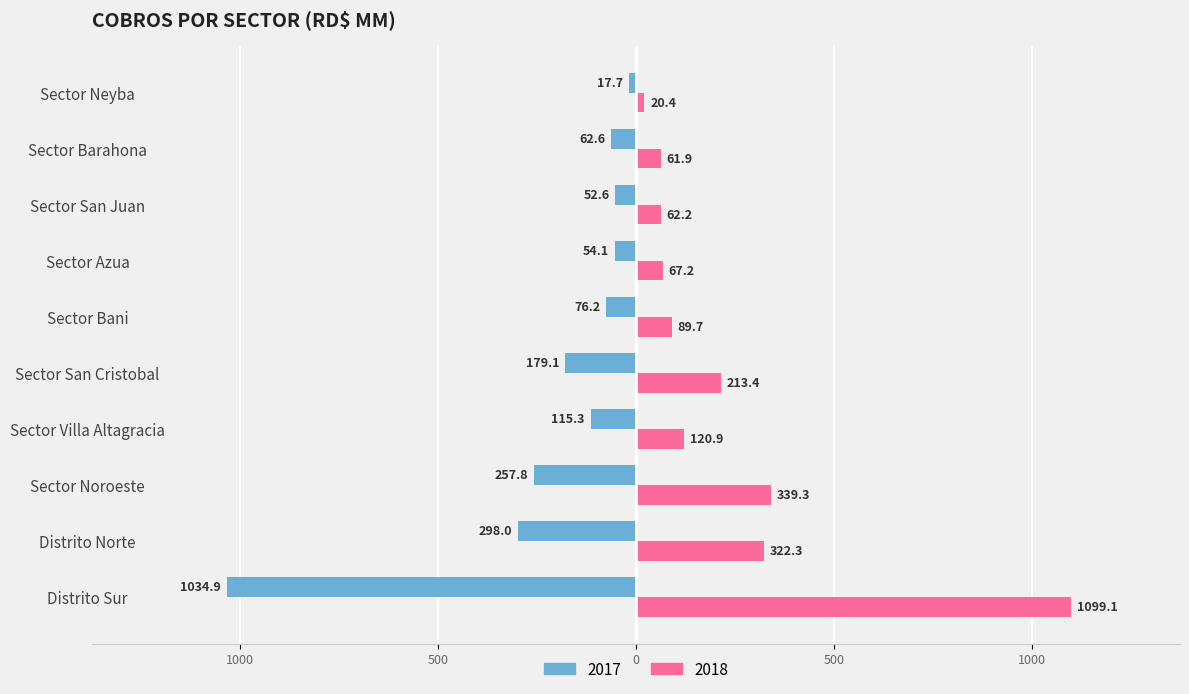

Is it true that 2018 equals 1511.4 at Distrito Sur?

False